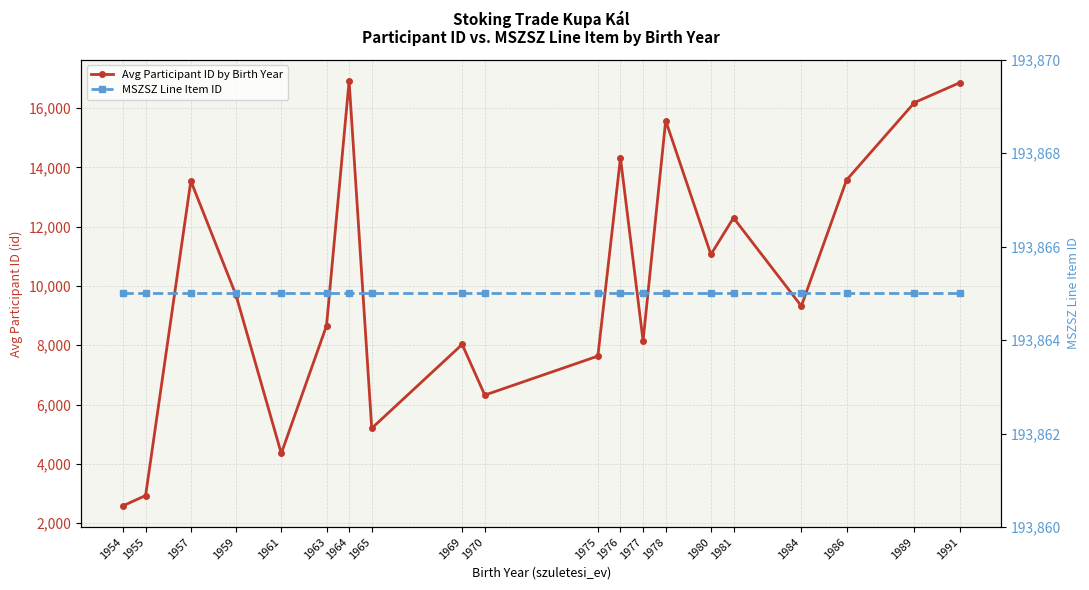

List the labels in order of MSZSZ Line Item ID value, smallest first.

1954, 1955, 1957, 1959, 1961, 1963, 1964, 1965, 1969, 1970, 1975, 1976, 1977, 1978, 1980, 1981, 1984, 1986, 1989, 1991